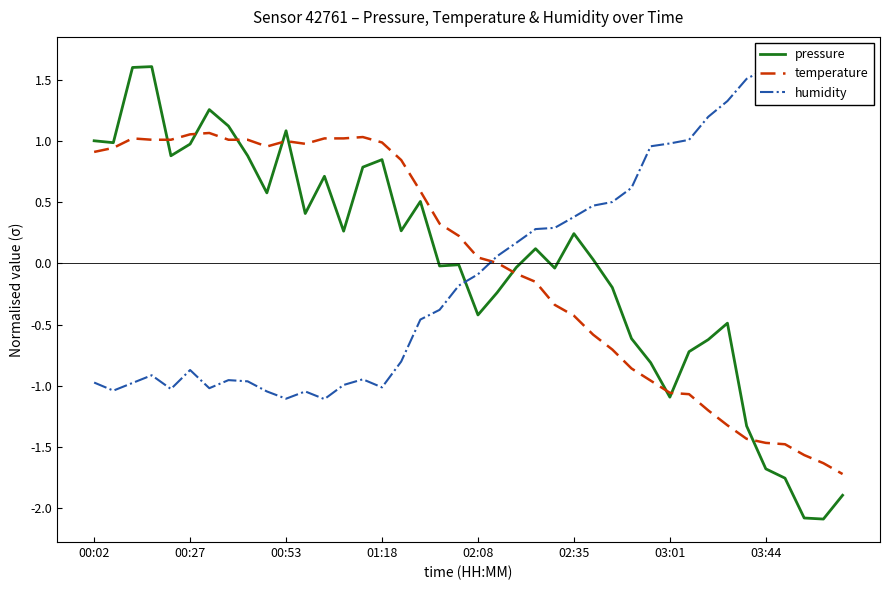

What are all the series names shown in the legend?

pressure, temperature, humidity